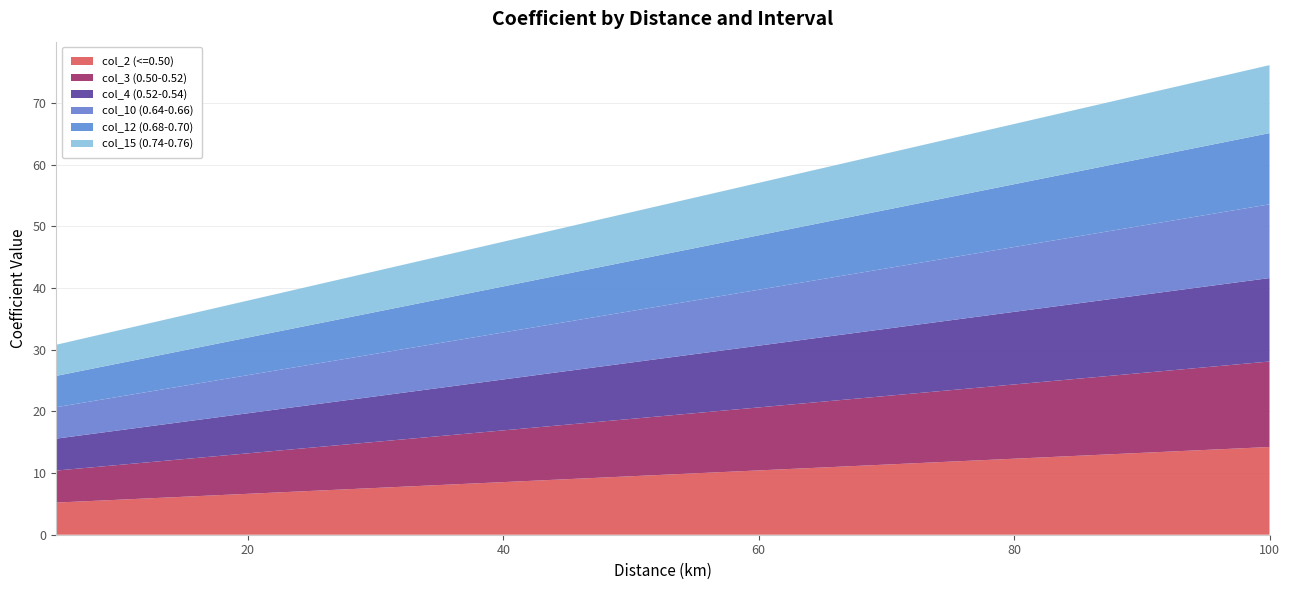

Reading left to right, transcribe all the data shown in this chart.

col_2 (<=0.50): 5=5.2	10=5.7	15=6.2	20=6.6	25=7.1	30=7.6	35=8.1	40=8.5	45=9.0	50=9.5	55=10.0	60=10.4	65=10.9	70=11.4	75=11.9	80=12.3	85=12.8	90=13.3	95=13.8	100=14.2
col_3 (0.50-0.52): 5=5.2	10=5.7	15=6.1	20=6.6	25=7.0	30=7.5	35=7.9	40=8.4	45=8.8	50=9.3	55=9.8	60=10.2	65=10.7	70=11.1	75=11.6	80=12.0	85=12.5	90=13.0	95=13.4	100=13.9
col_4 (0.52-0.54): 5=5.2	10=5.6	15=6.1	20=6.5	25=6.9	30=7.4	35=7.8	40=8.3	45=8.7	50=9.1	55=9.6	60=10.0	65=10.5	70=10.9	75=11.3	80=11.8	85=12.2	90=12.7	95=13.1	100=13.5
col_10 (0.64-0.66): 5=5.1	10=5.5	15=5.8	20=6.2	25=6.5	30=6.9	35=7.3	40=7.6	45=8.0	50=8.3	55=8.7	60=9.1	65=9.4	70=9.8	75=10.2	80=10.5	85=10.9	90=11.2	95=11.6	100=12.0
col_12 (0.68-0.70): 5=5.1	10=5.4	15=5.8	20=6.1	25=6.4	30=6.8	35=7.1	40=7.5	45=7.8	50=8.1	55=8.5	60=8.8	65=9.2	70=9.5	75=9.8	80=10.2	85=10.5	90=10.9	95=11.2	100=11.6
col_15 (0.74-0.76): 5=5.1	10=5.4	15=5.7	20=6.0	25=6.3	30=6.6	35=6.9	40=7.3	45=7.6	50=7.9	55=8.2	60=8.5	65=8.8	70=9.1	75=9.5	80=9.8	85=10.1	90=10.4	95=10.7	100=11.0